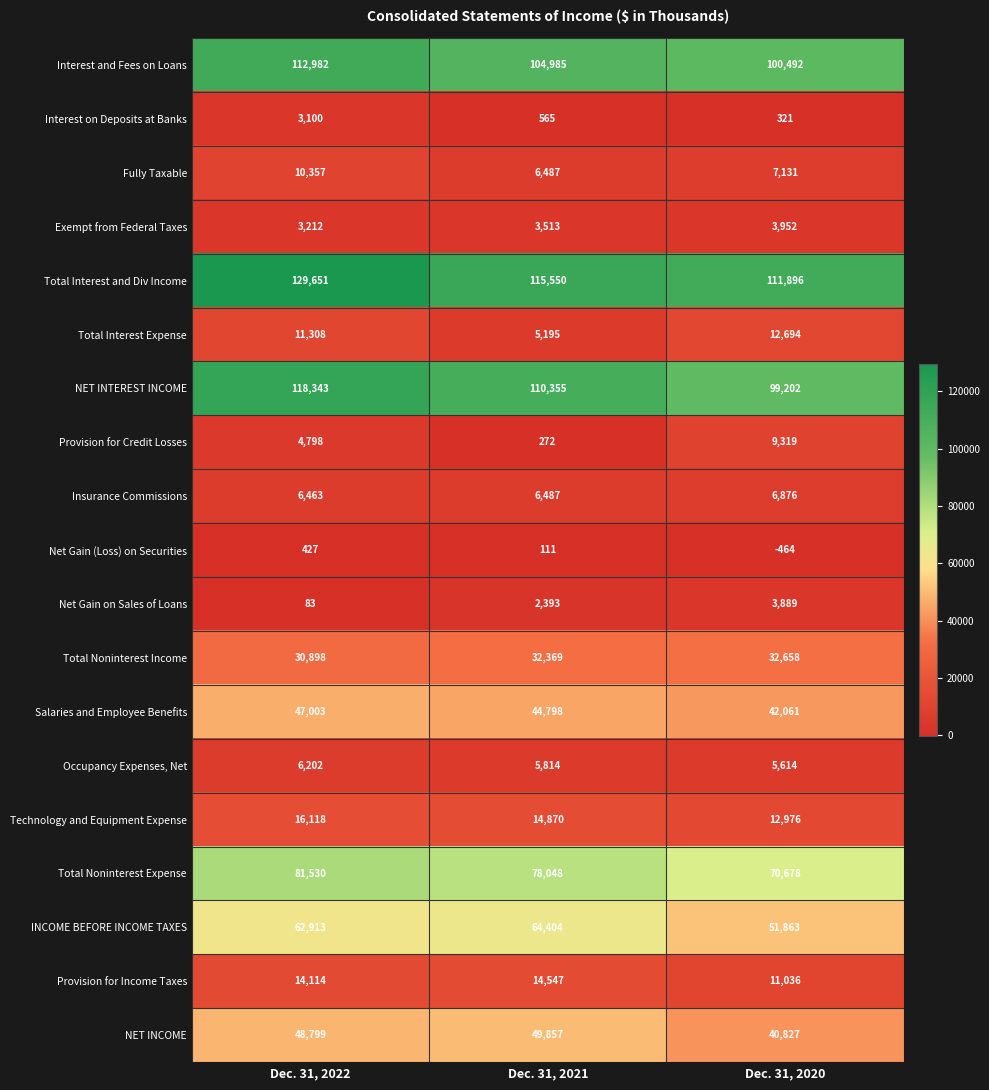

Which series has the largest total across all categories?

Total Interest and Div Income